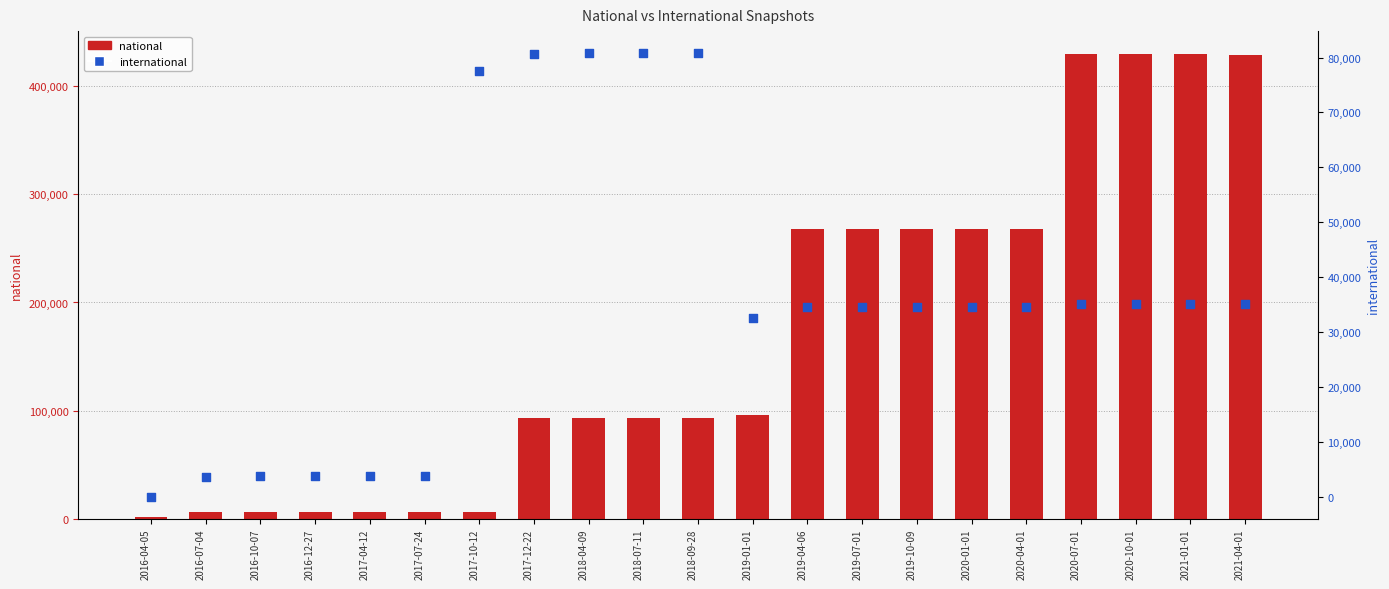

Which series reaches the minimum Y coordinate?

international